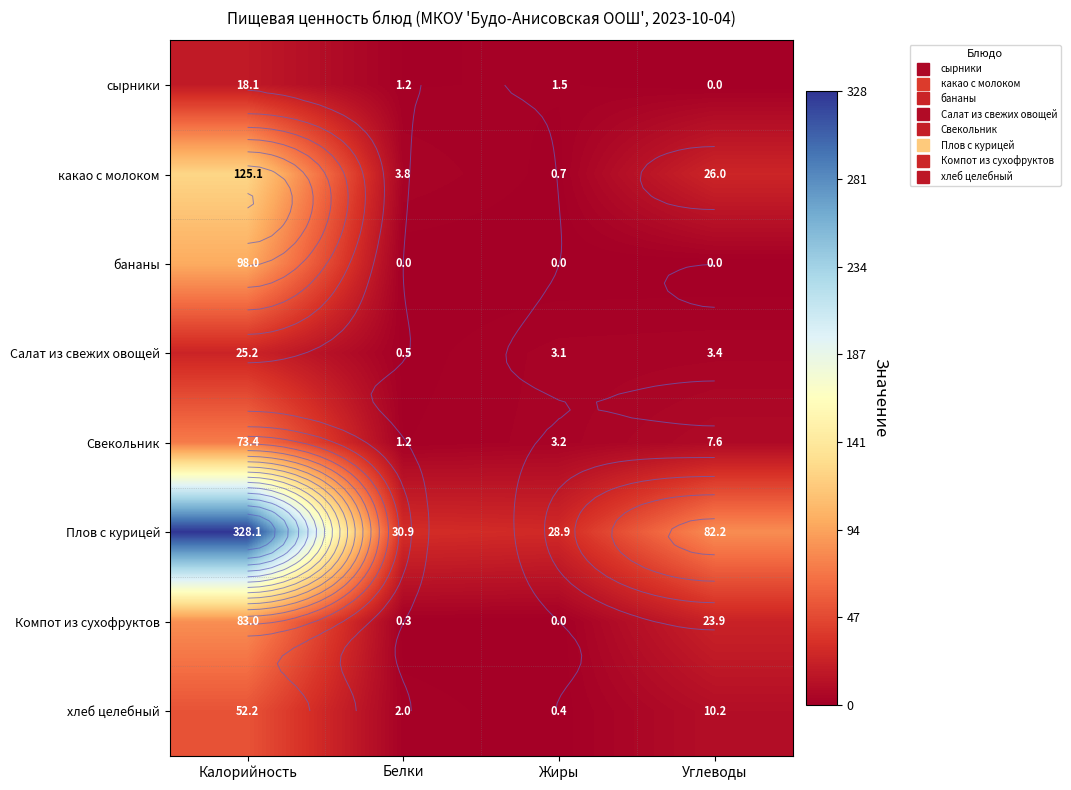

At which label does какао с молоком reach its peak?

Калорийность